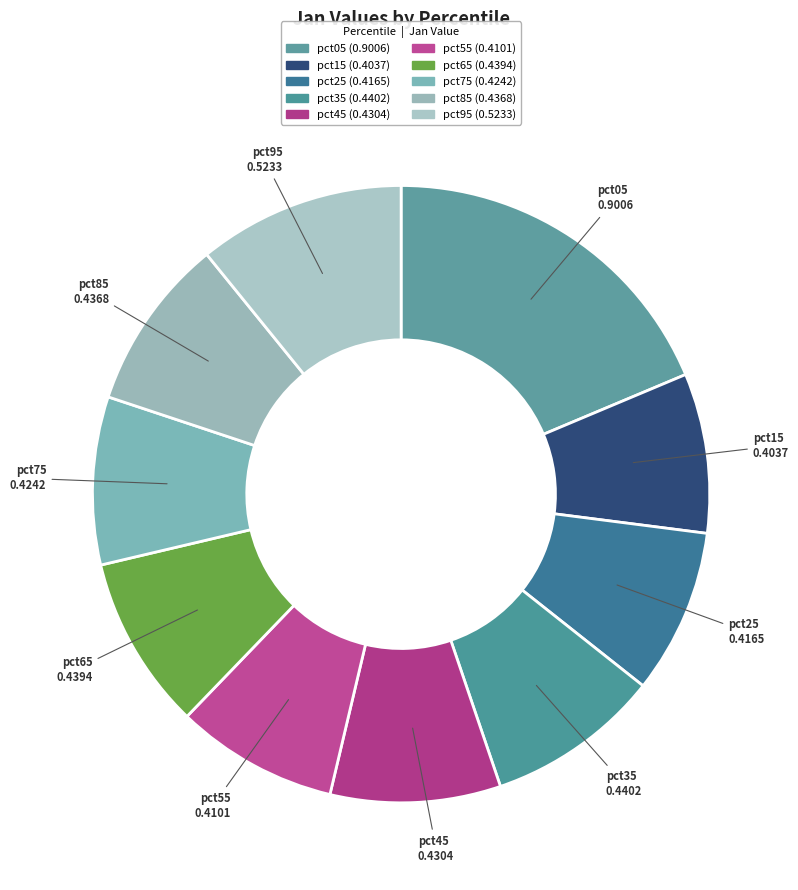

What is the largest slice in the pie chart?

pct05